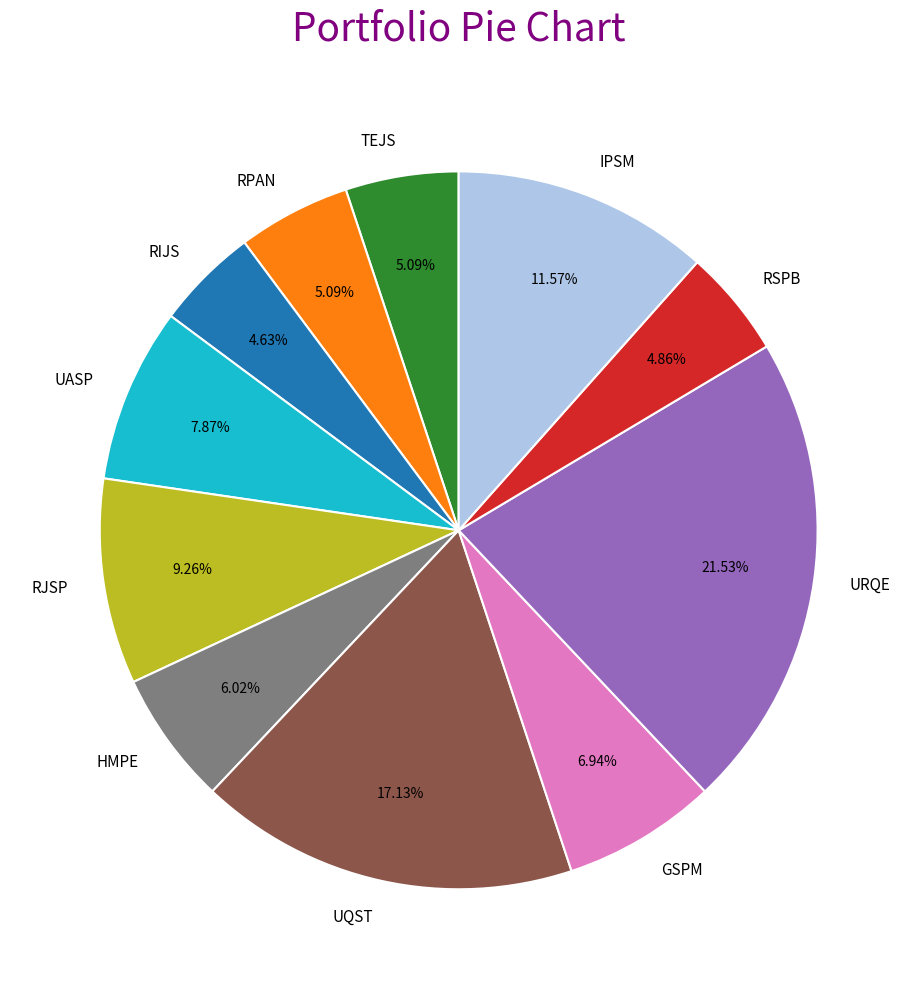

What percentage is the GSPM slice, to the nearest percent?

7%